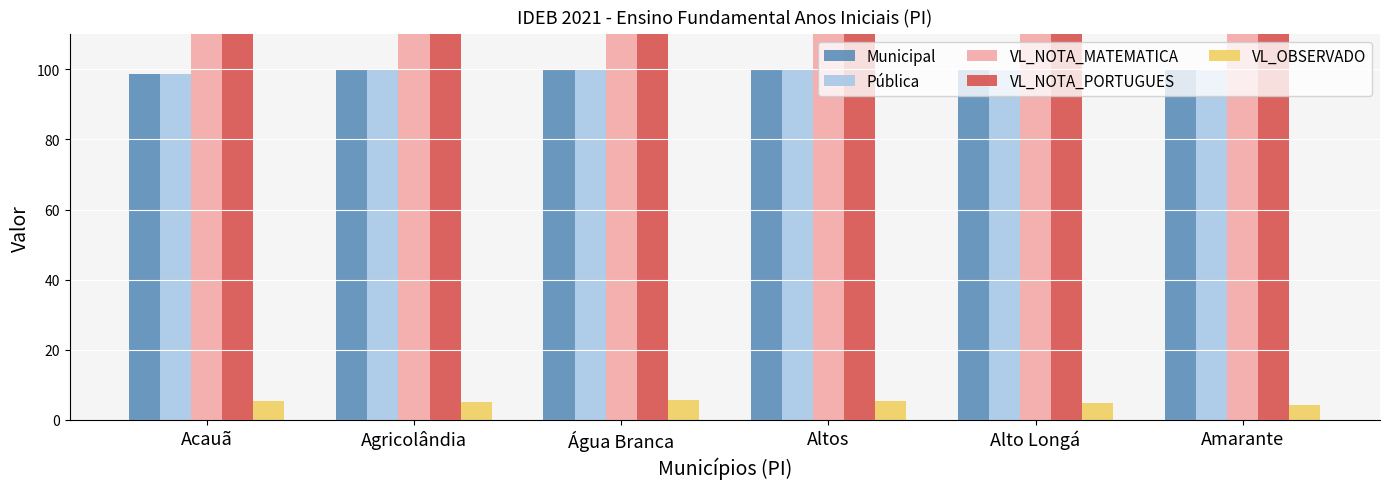

Read the VL_OBSERVADO value at Agricolândia.

5.2